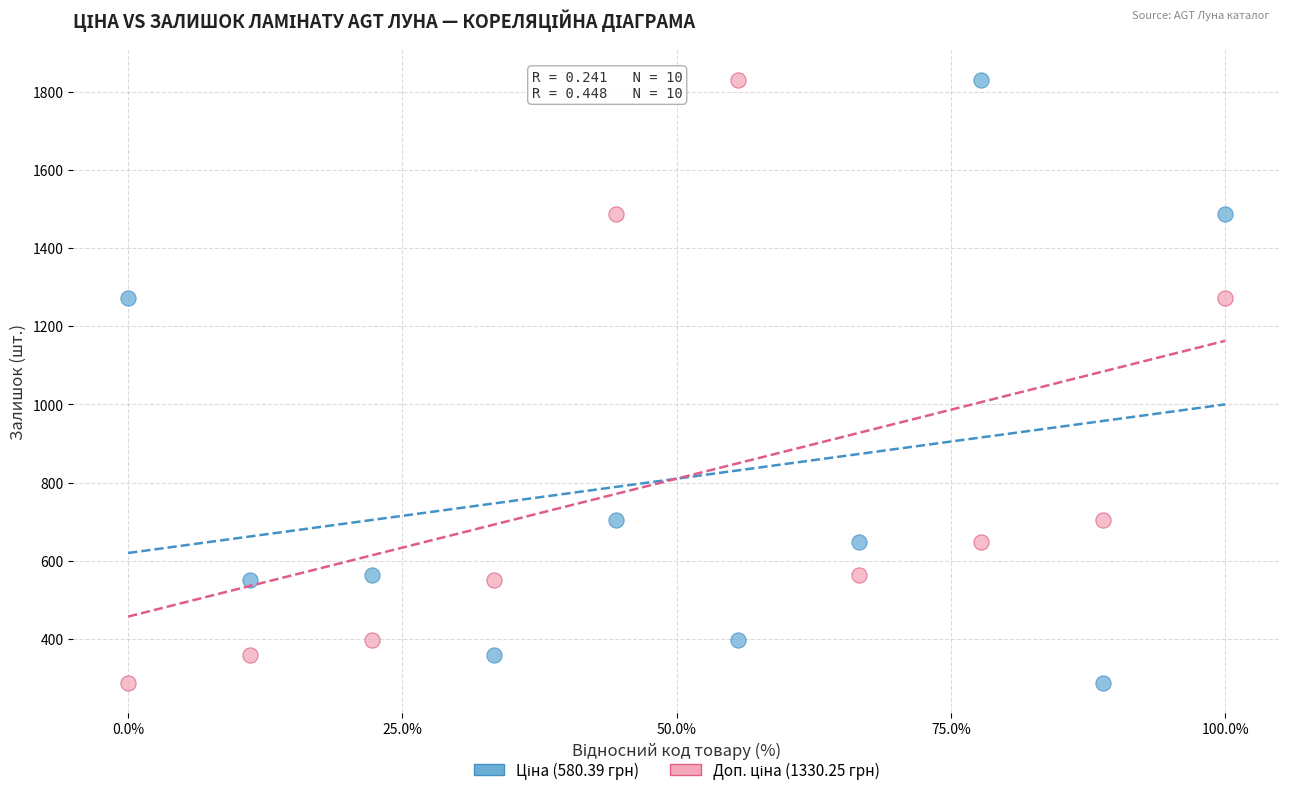

Across all data points, what is the range of Y values (max minus min)?

1543